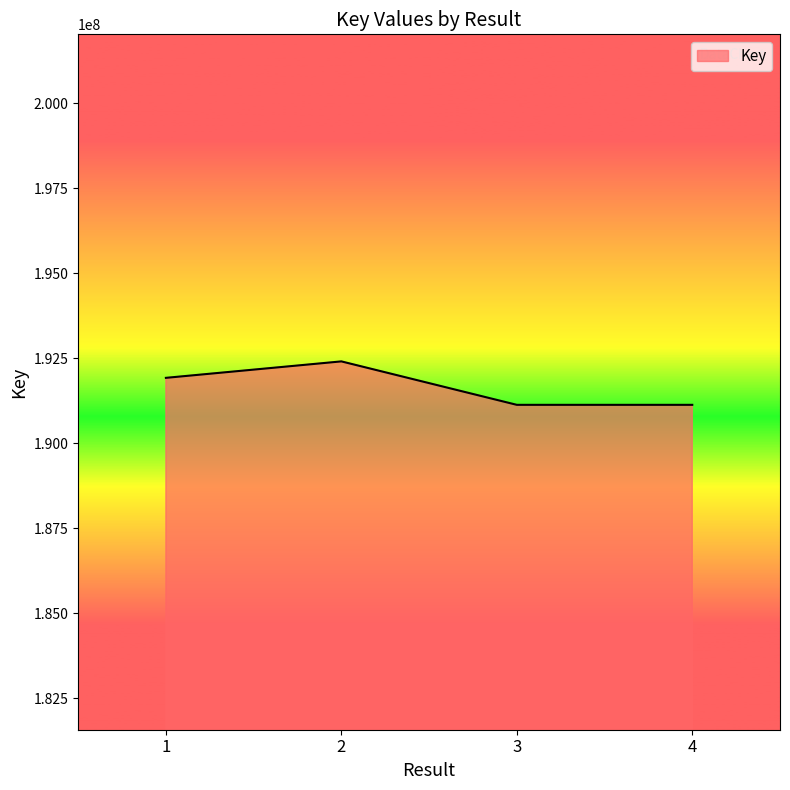

Count the number of data series in this chart.

1